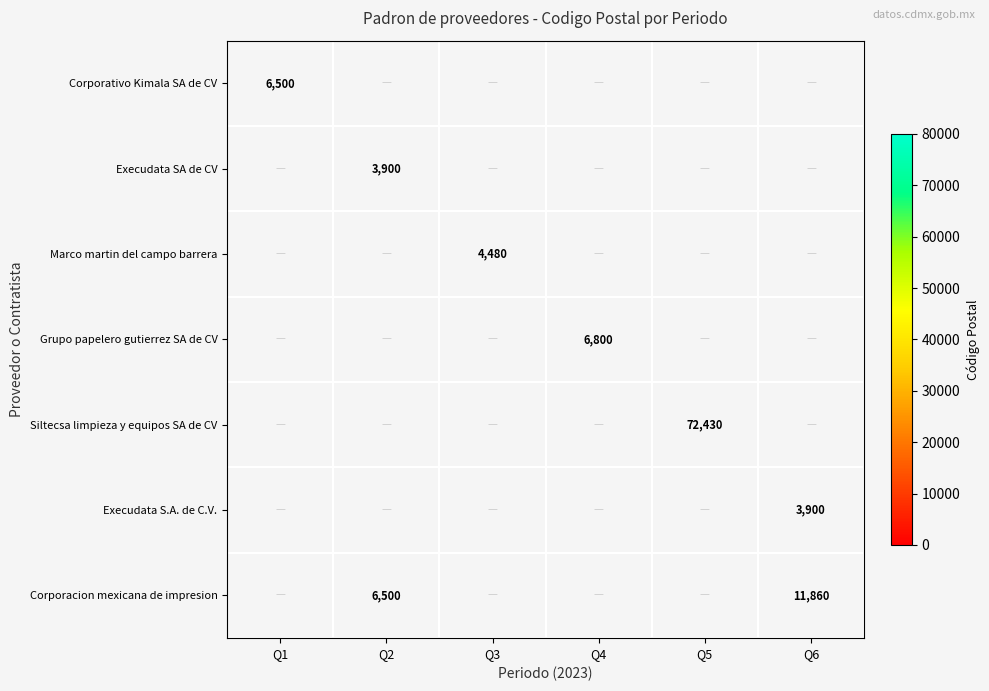

At how many categories does at least one series exceed 66730?

1